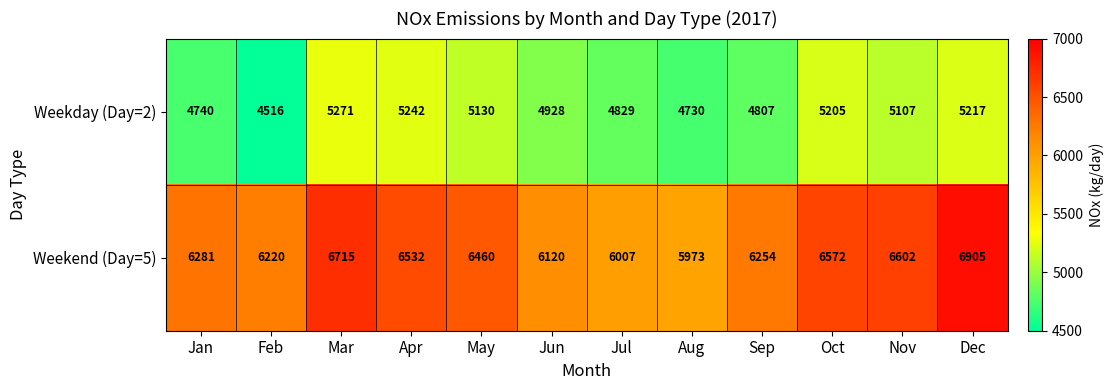

Reading right to left, transcribe all the data shown in this chart.

Weekday (Day=2): 5217	5107	5205	4807	4730	4829	4928	5130	5242	5271	4516	4740
Weekend (Day=5): 6905	6602	6572	6254	5973	6007	6120	6460	6532	6715	6220	6281